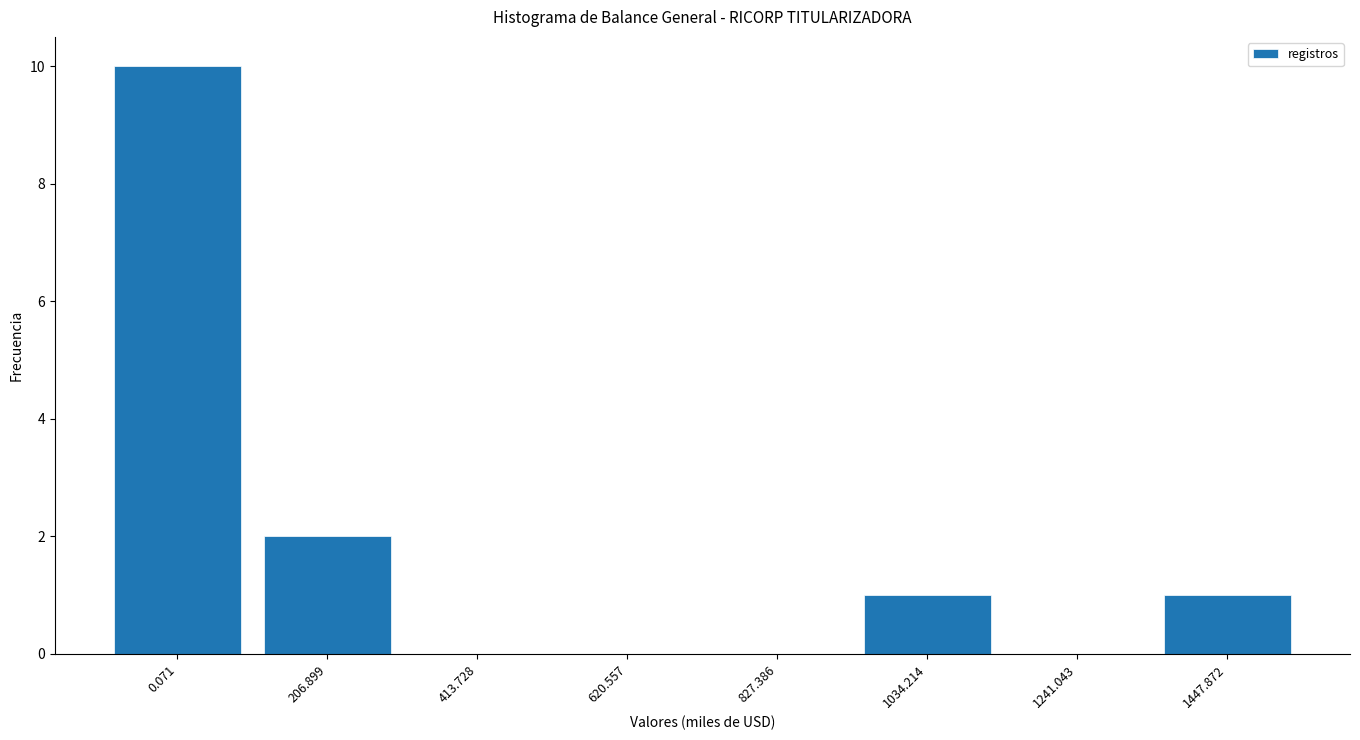

Reading left to right, extract all data points from this chart.

0.071=10	206.899=2	413.728=0	620.557=0	827.386=0	1034.214=1	1241.043=0	1447.872=1